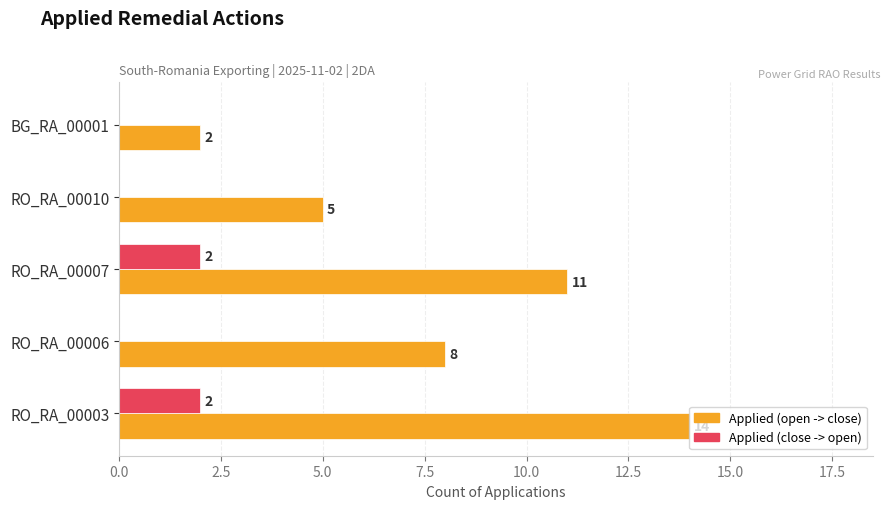

The Applied (close -> open) series shows 2 at RO_RA_00003. True or false?

True